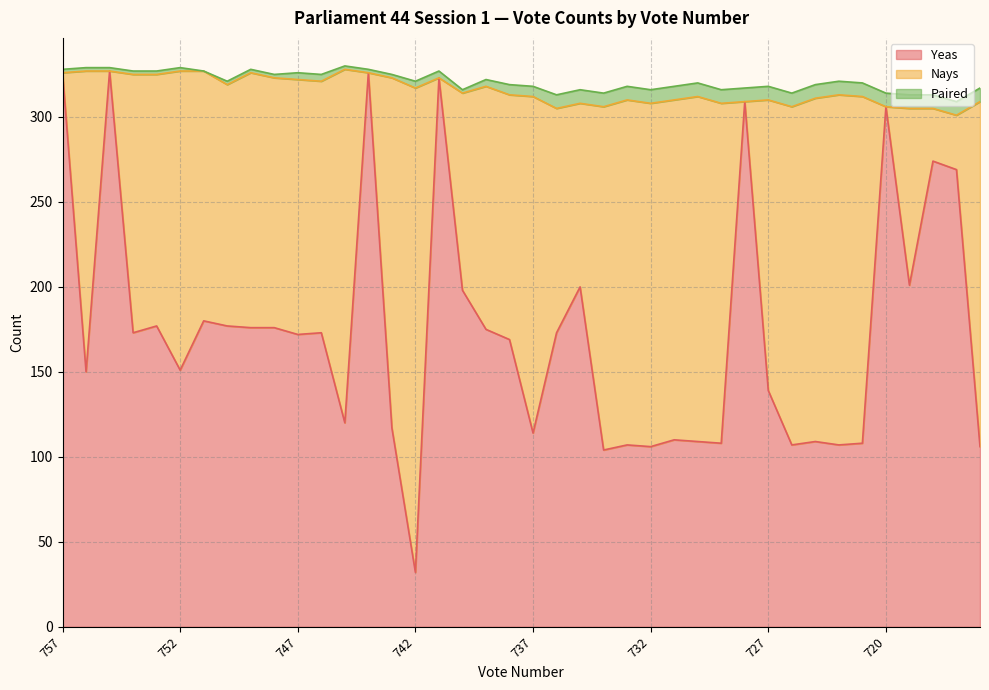

What is the value of the Yeas point at the 28th from the left?

109